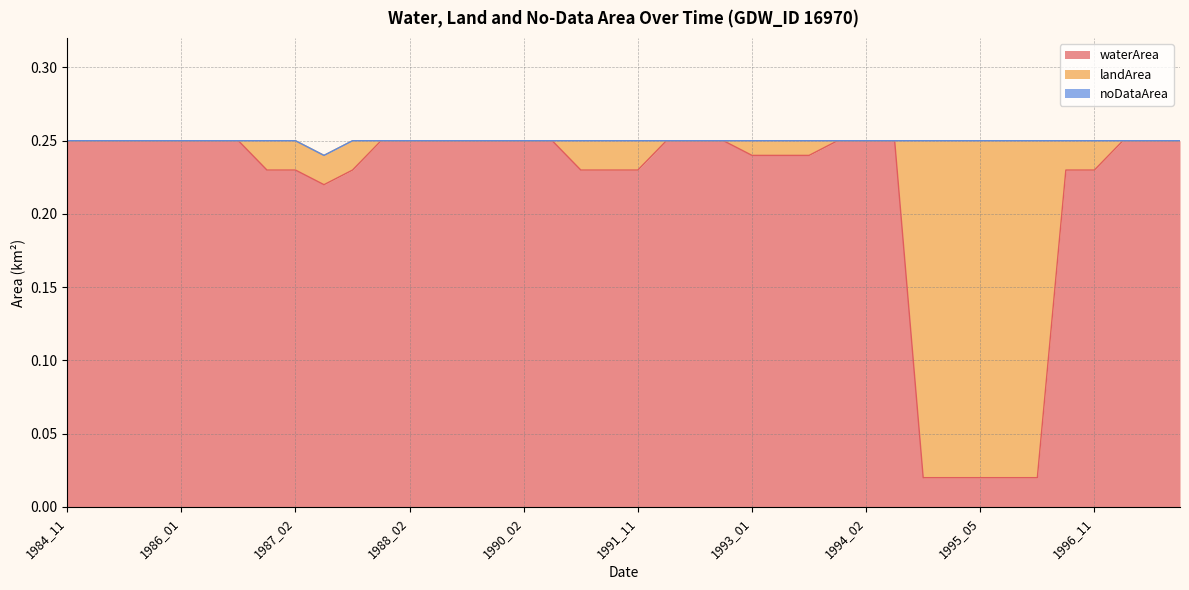

What is the sum of all waterArea values?

8.6